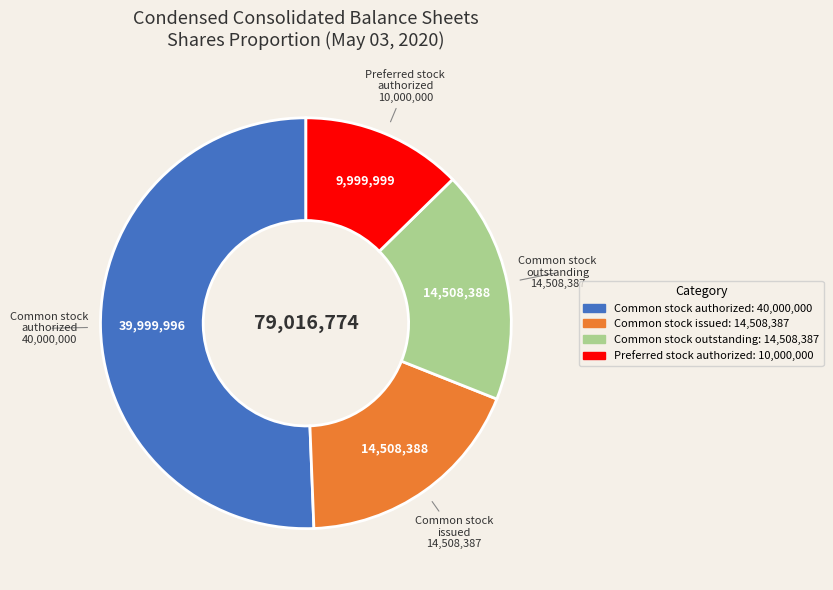

Is the sum of Common stock authorized and Common stock outstanding greater than half?

Yes